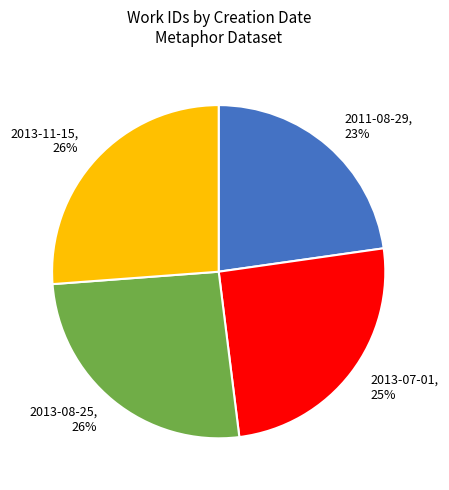

To the nearest percent, what is the average slice percentage?

25%